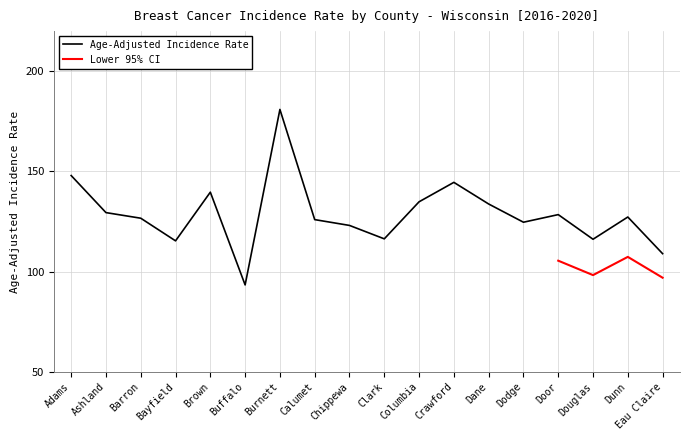

List the labels in order of value, smallest first.

Buffalo, Eau Claire, Bayfield, Douglas, Clark, Chippewa, Dodge, Calumet, Barron, Dunn, Door, Ashland, Dane, Columbia, Brown, Crawford, Adams, Burnett